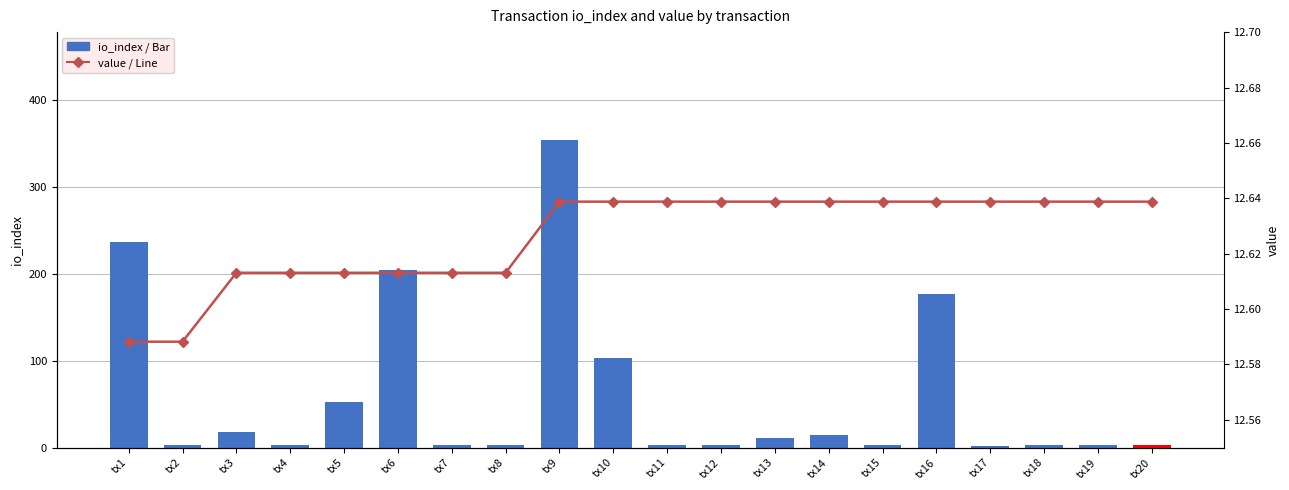

What is the highest value of the value / Line series?

12.6